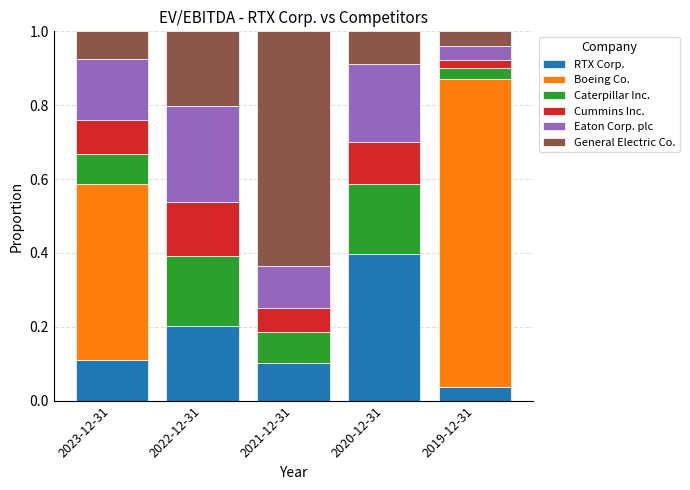

The RTX Corp. series shows 0.5 at 2020-12-31. True or false?

False